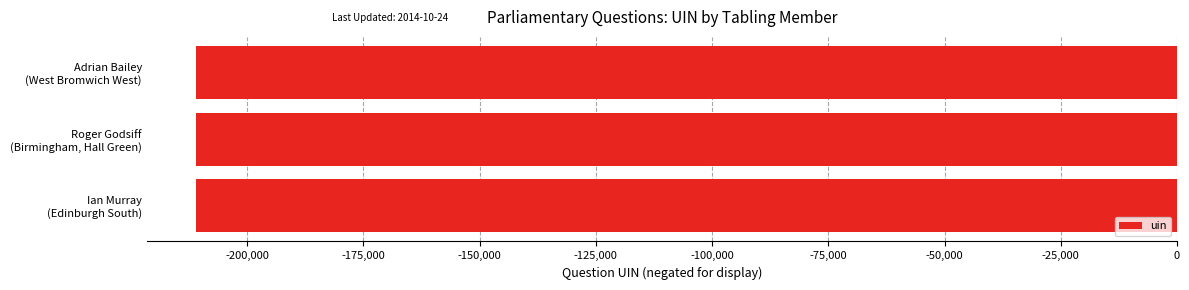

What is the minimum value shown in the chart?

-211057